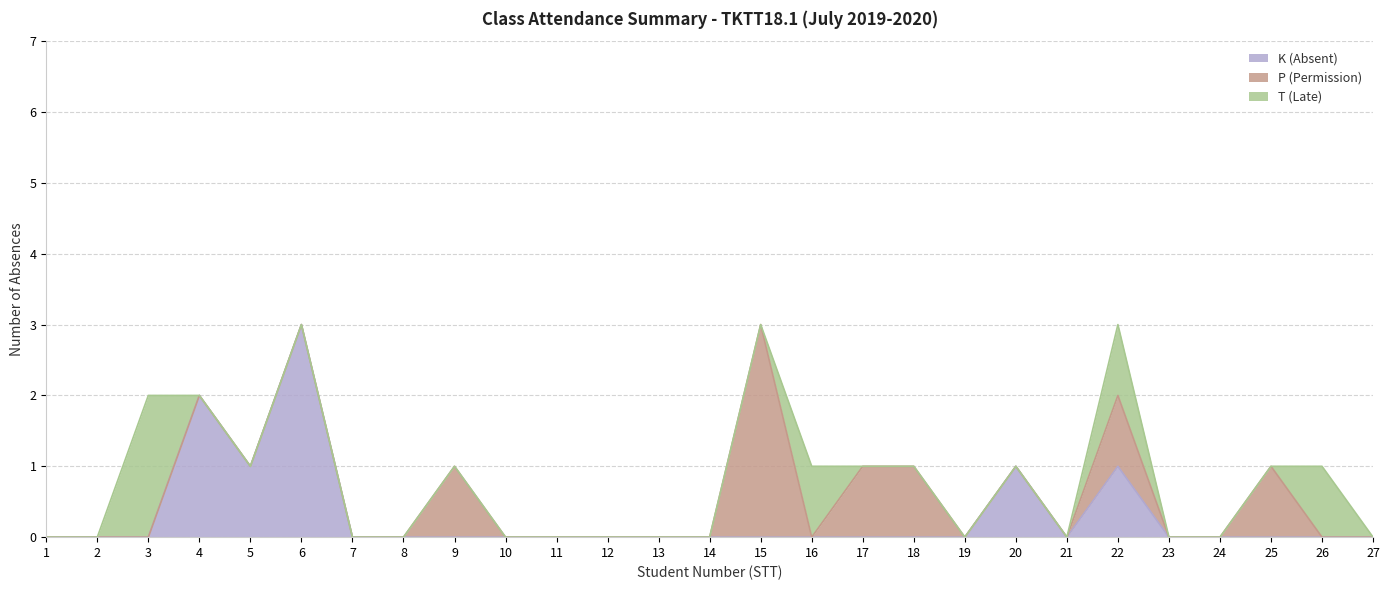

How many distinct data groups are displayed?

3